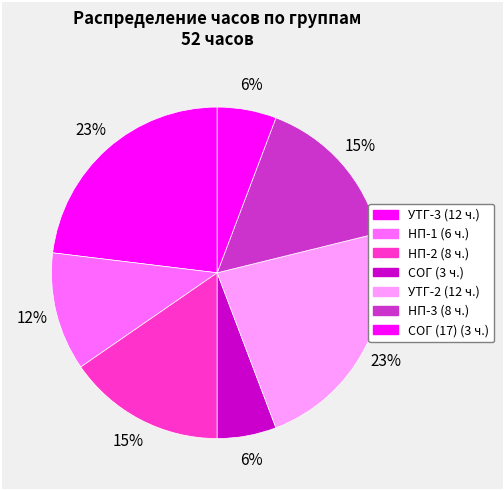

How many segments does this pie chart have?

7